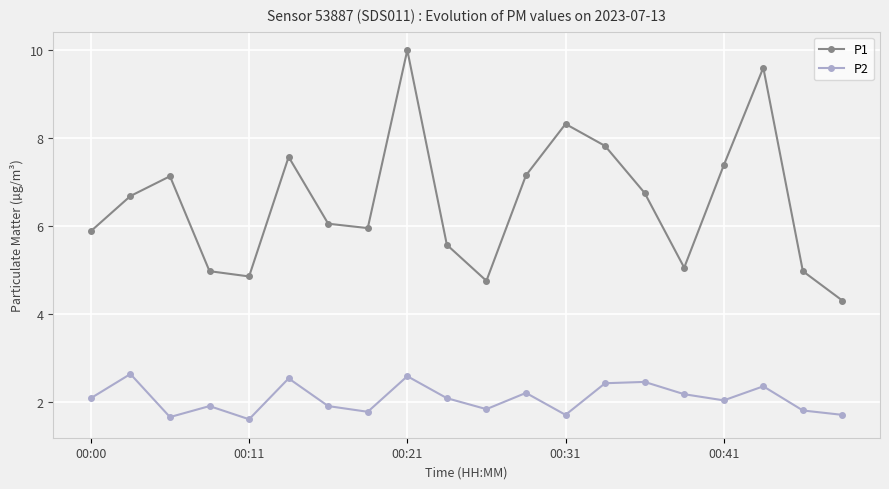

List the series in order of their peak value, lowest first.

P2, P1